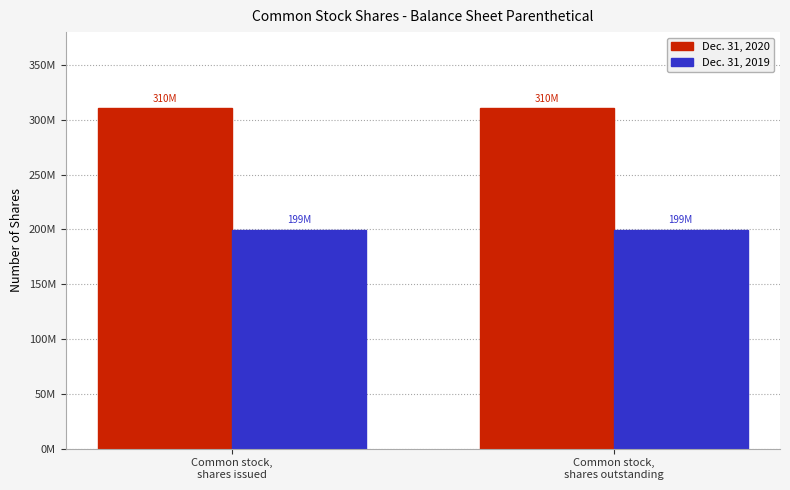

What are all the series names shown in the legend?

Dec. 31, 2020, Dec. 31, 2019